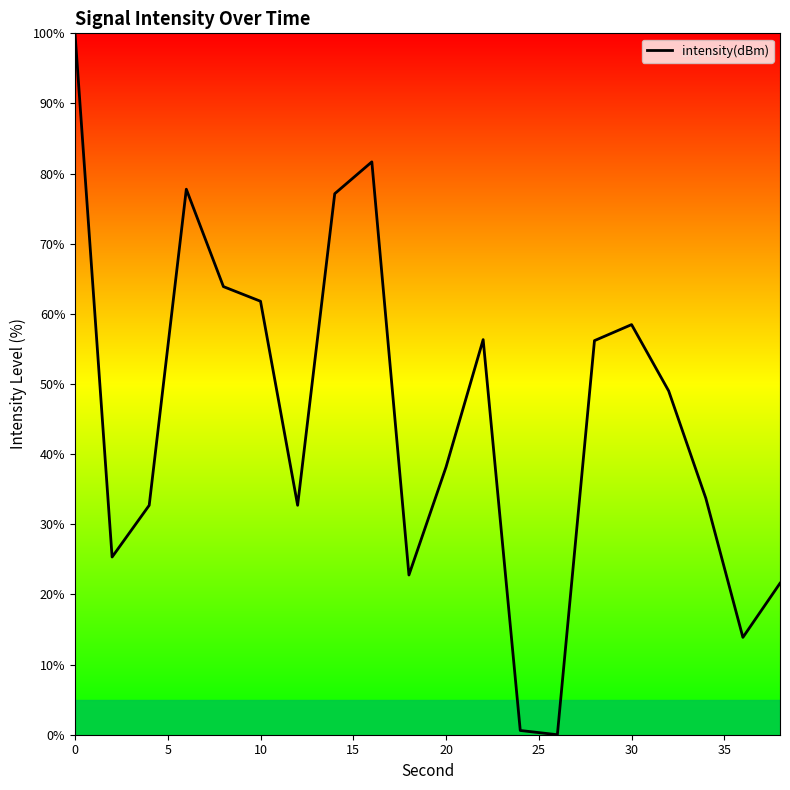

How many lines are shown in the chart?

1